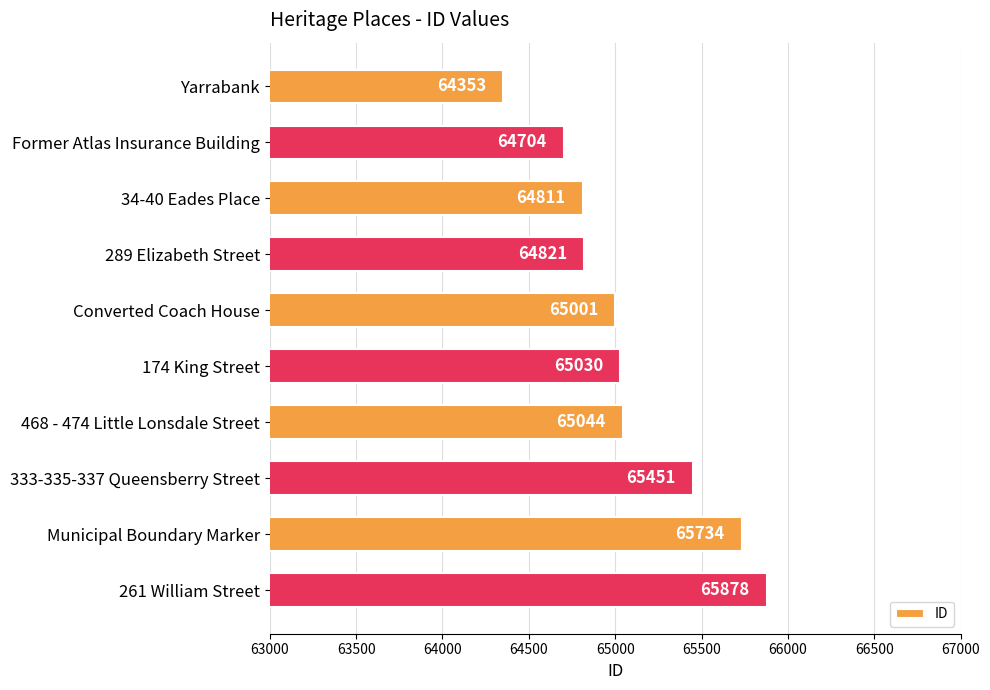

Where is the data nearest to the value 65115?

468 - 474 Little Lonsdale Street